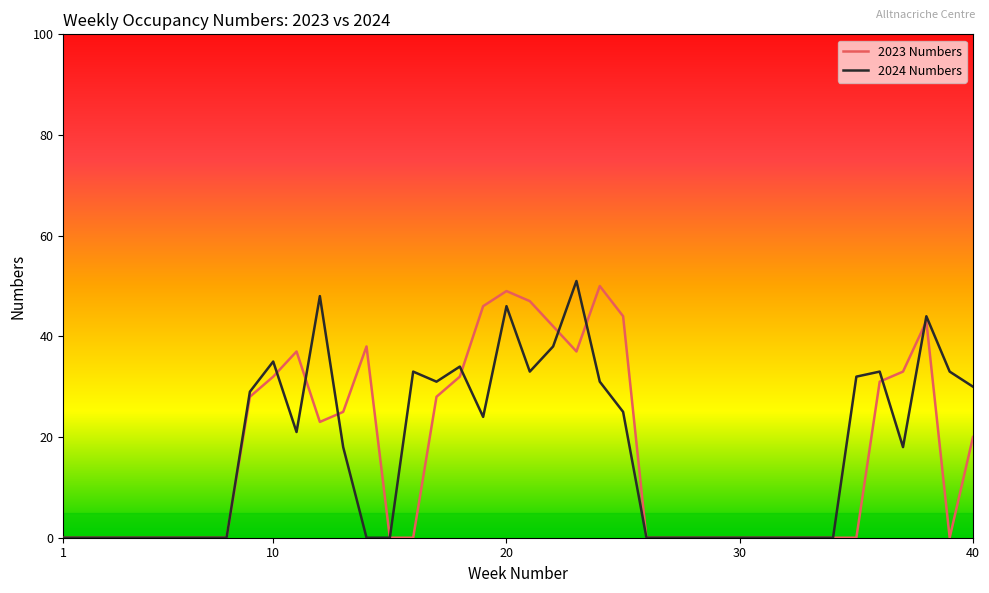

Reading left to right, transcribe all the data shown in this chart.

2023 Numbers: 0	0	0	0	0	0	0	0	28	32	37	23	25	38	0	0	28	32	46	49	47	42	37	50	44	0	0	0	0	0	0	0	0	0	0	31	33	43	0	20
2024 Numbers: 0	0	0	0	0	0	0	0	29	35	21	48	18	0	0	33	31	34	24	46	33	38	51	31	25	0	0	0	0	0	0	0	0	0	32	33	18	44	33	30